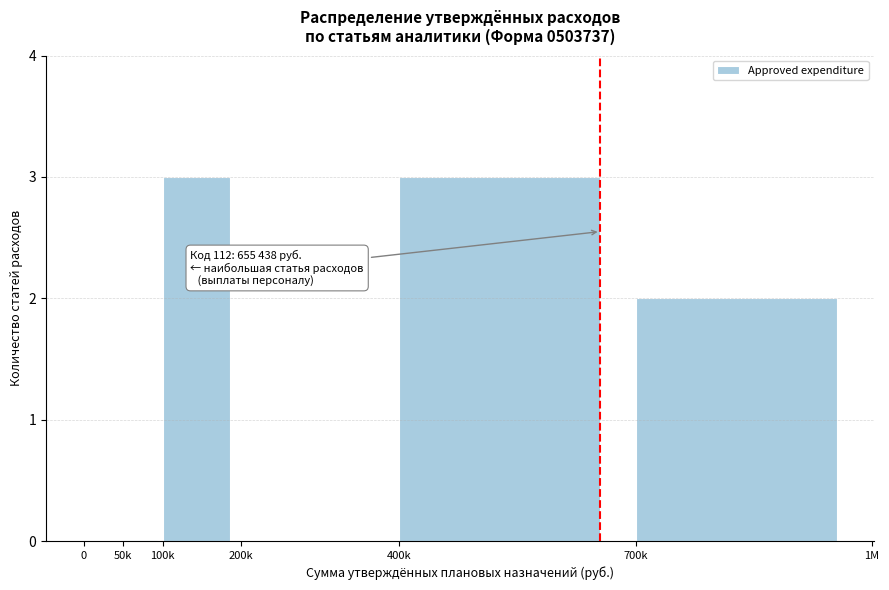

Reading left to right, list all the values displayed in this chart.

0=0	50k=0	100k=3	200k=0	400k=3	700k=2